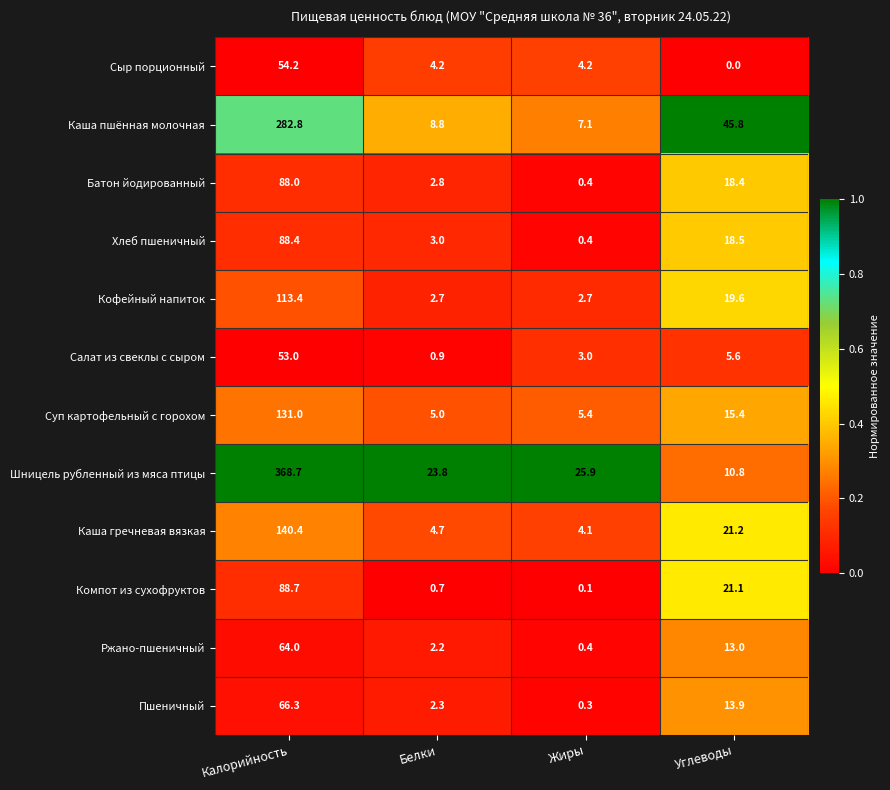

The Каша гречневая вязкая series shows 2.0 at Жиры. True or false?

False